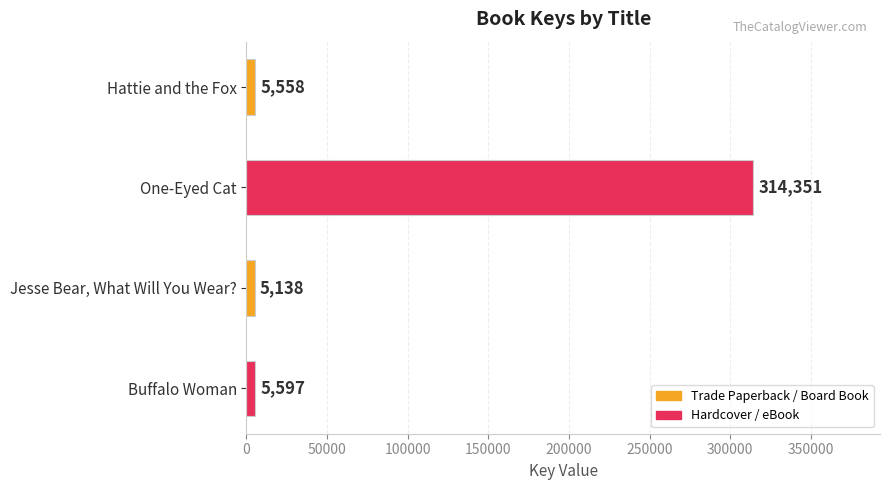

Between Hattie and the Fox and Jesse Bear, What Will You Wear?, which is larger?

Hattie and the Fox